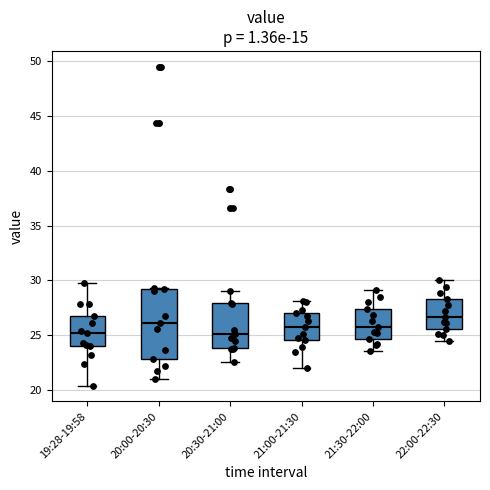

Which box is the tallest, from its lower edge to its upper edge?

20:00-20:30